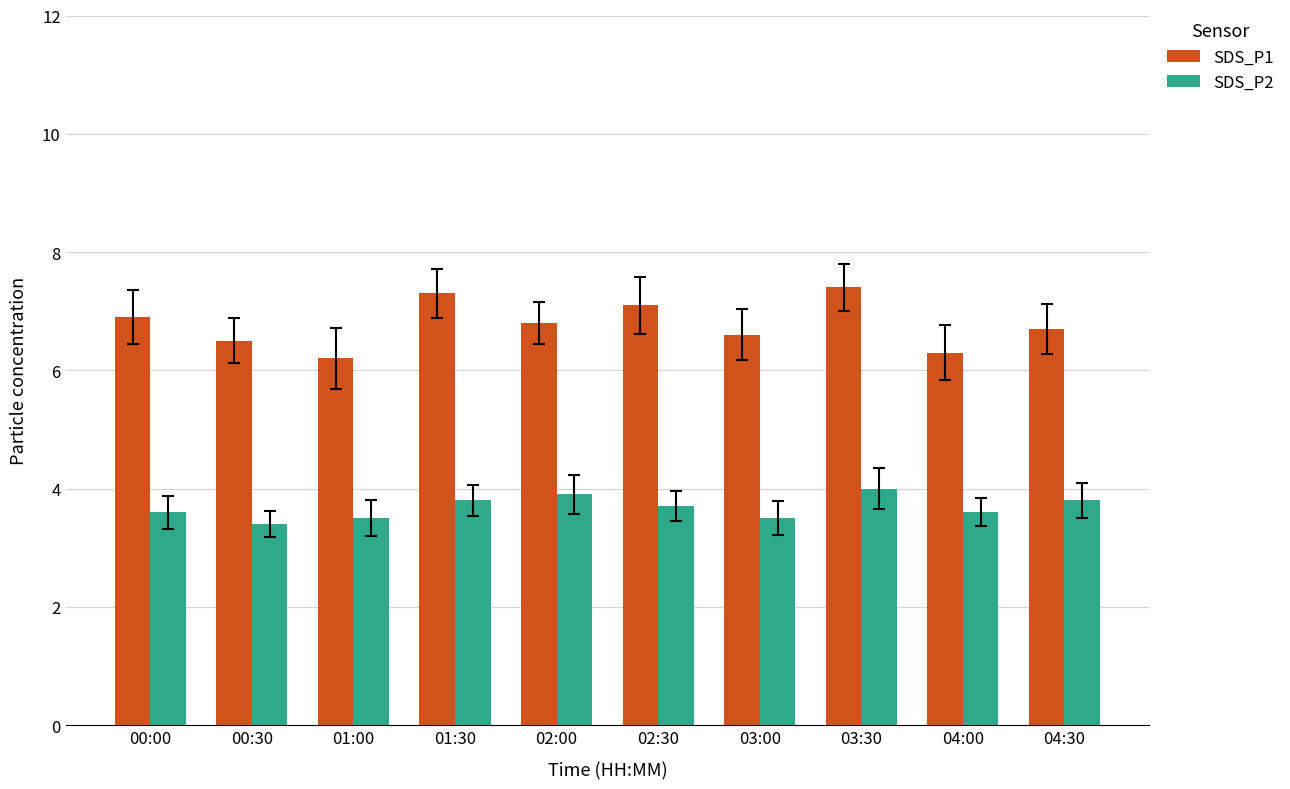

List the series in order of their overall mean, highest first.

SDS_P1, SDS_P2